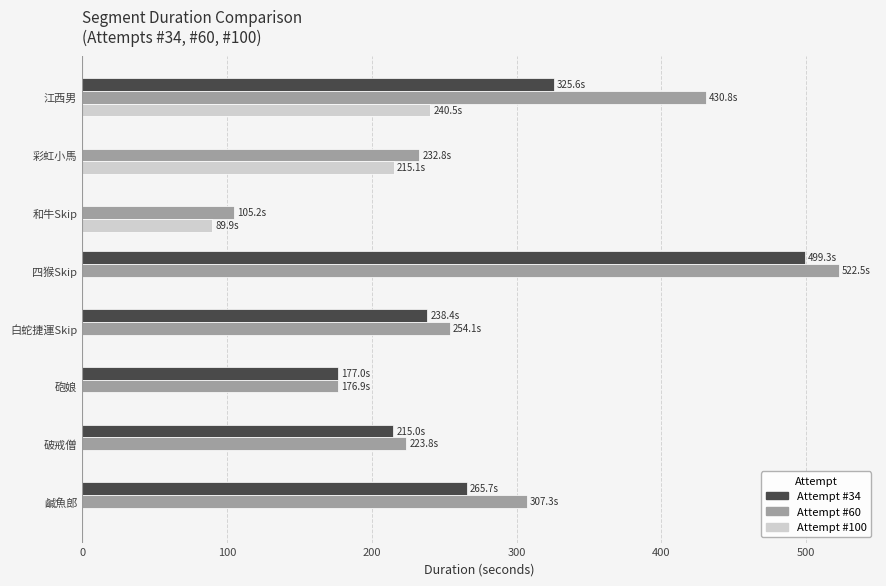

True or false: Attempt #34 has a value of 258.6 at 砲娘.

False